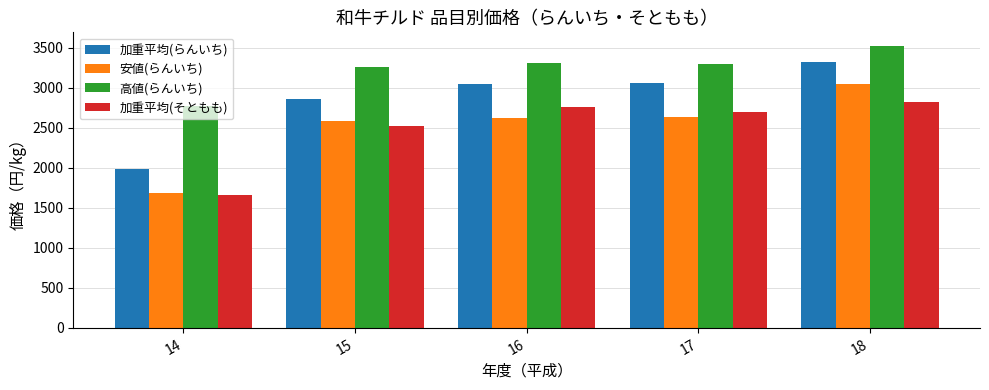

Read the 高値(らんいち) value at 14.

2768